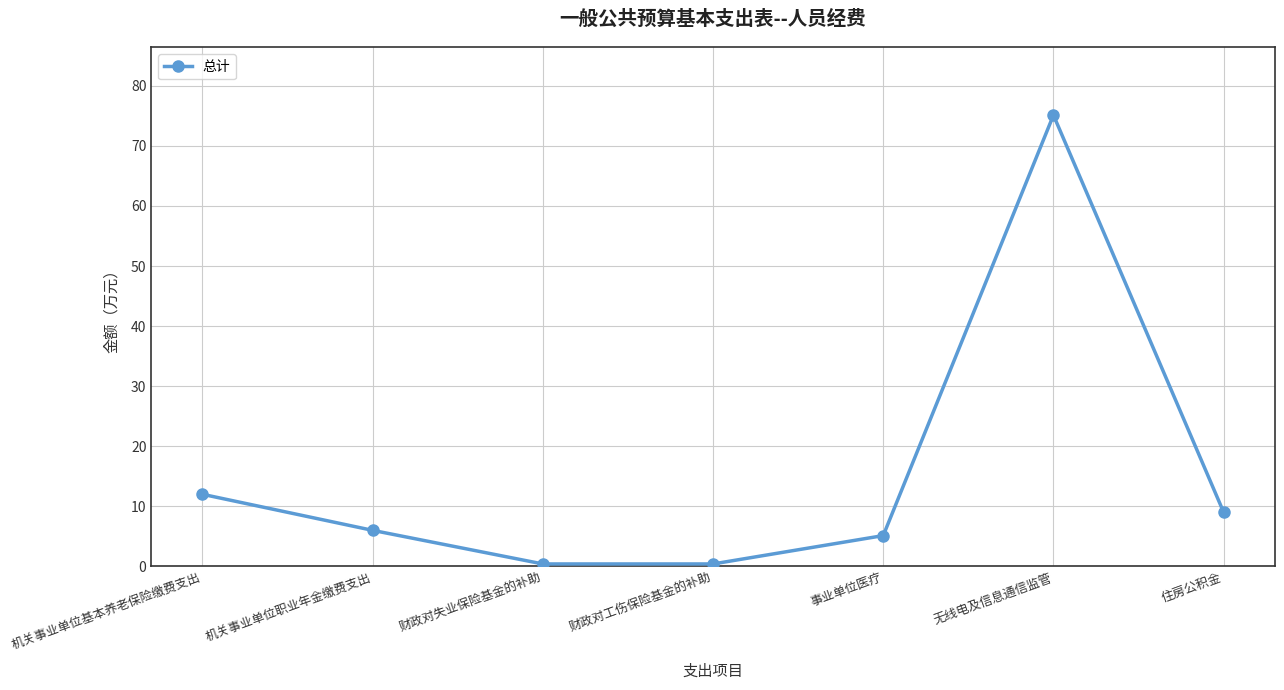

Approximately how many times larger is the value at 事业单位医疗 compared to 机关事业单位基本养老保险缴费支出?

0.4